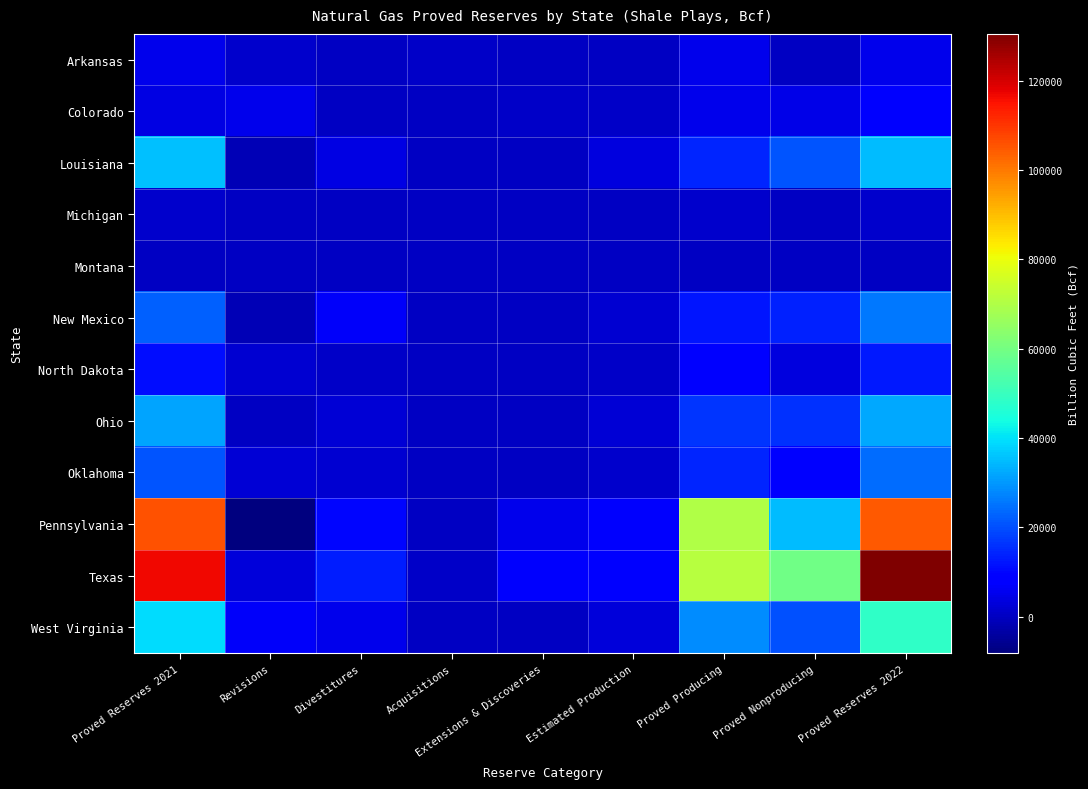

Rank the series by their maximum value, from highest to lowest.

Texas, Pennsylvania, West Virginia, Louisiana, Ohio, New Mexico, Oklahoma, North Dakota, Colorado, Arkansas, Michigan, Montana